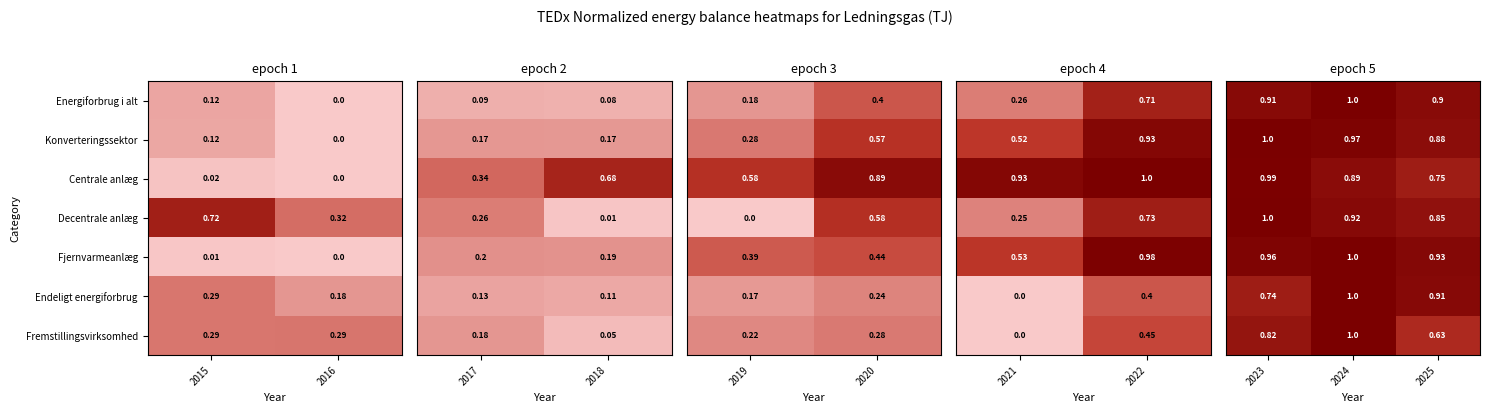

Is the value of Centrale anlæg at 2016 greater than the value of Decentrale anlæg at 2015?

No